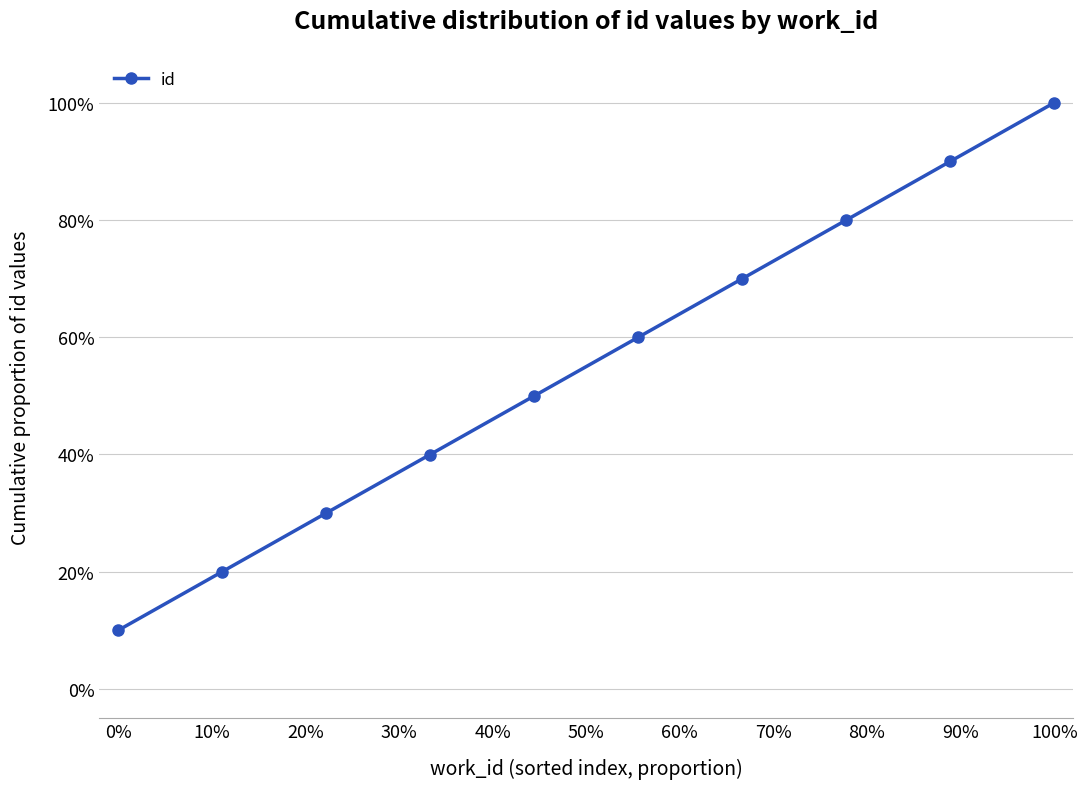

Reading left to right, transcribe all the data shown in this chart.

0.1	0.2	0.3	0.4	0.5	0.6	0.7	0.8	0.9	1.0